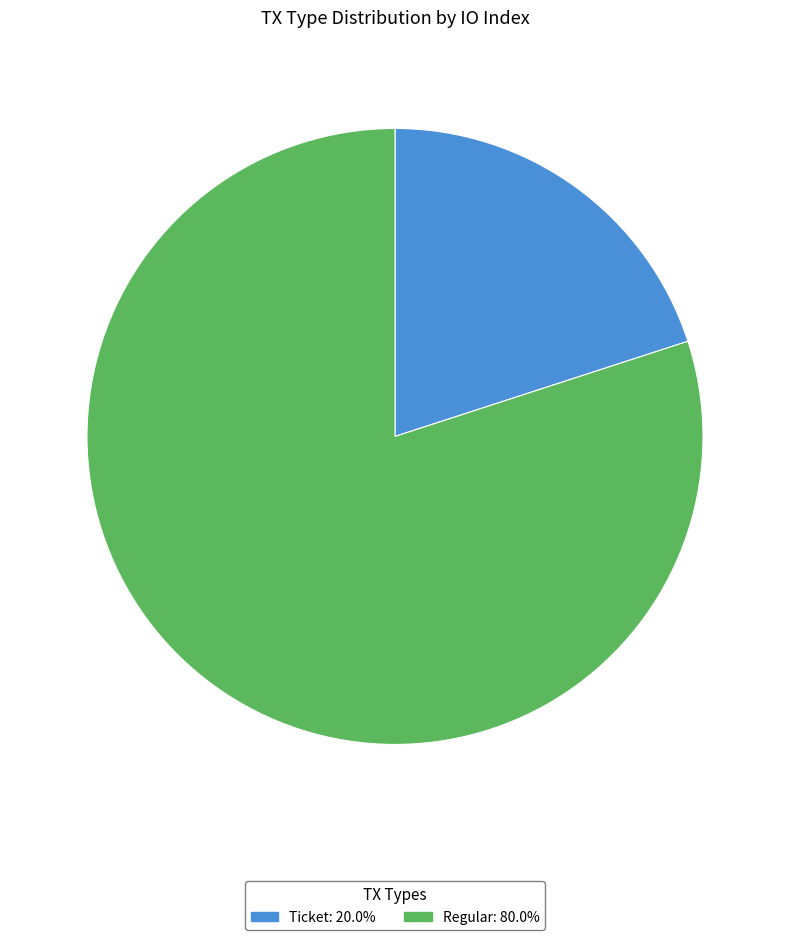

What is the ratio of the value at Ticket: 20.0% to the value at Regular: 80.0%?

0.3